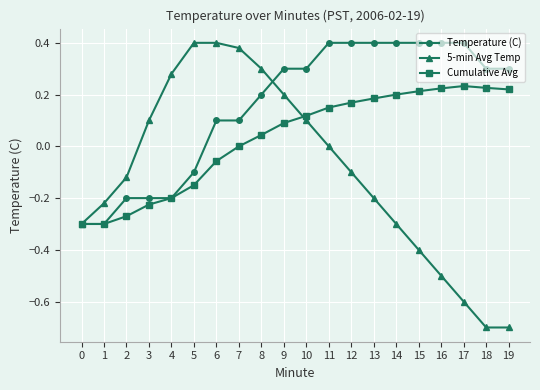

What are all the series names shown in the legend?

Temperature (C), 5-min Avg Temp, Cumulative Avg